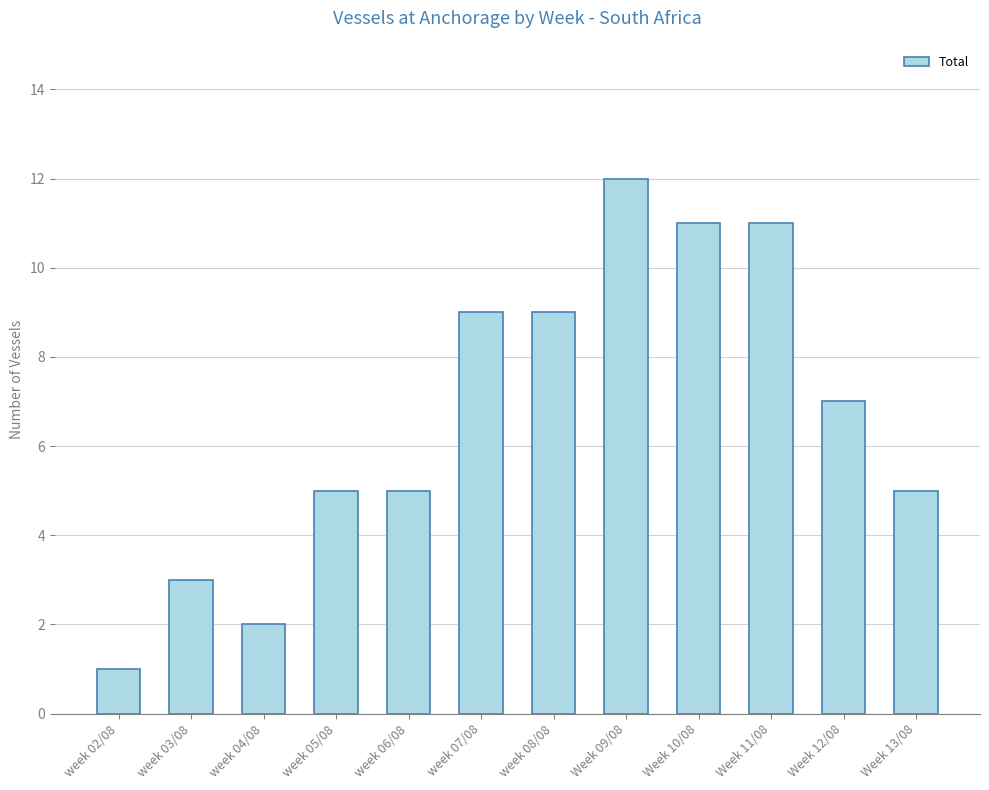

At which category does the chart reach its peak across all series?

Week 09/08